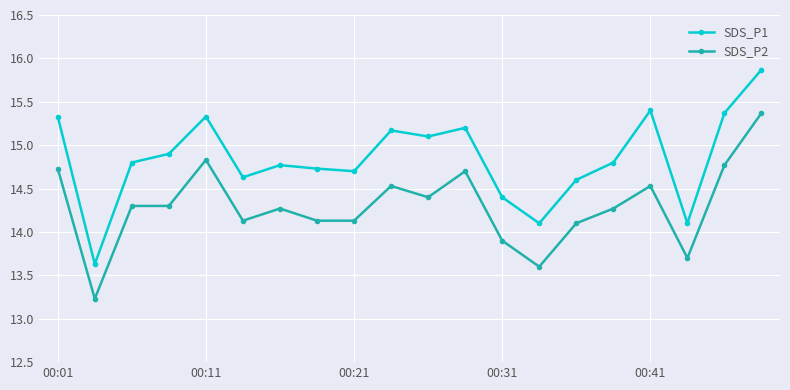

What is the minimum value shown in the chart?

13.2